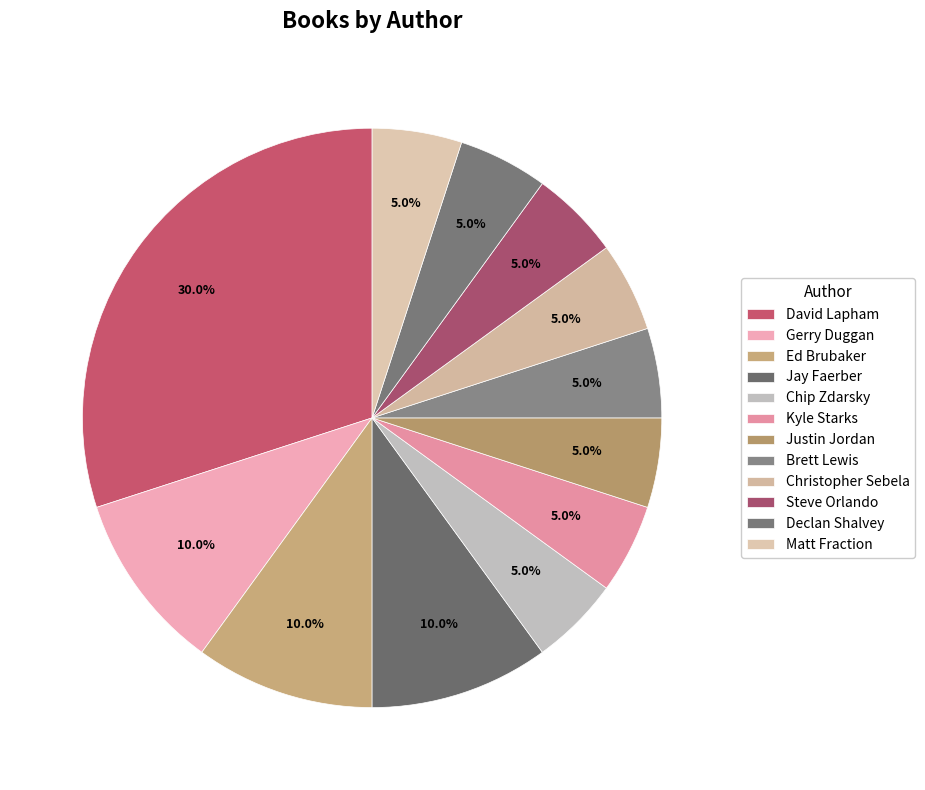

How much of the chart is everything except David Lapham?

70.0%